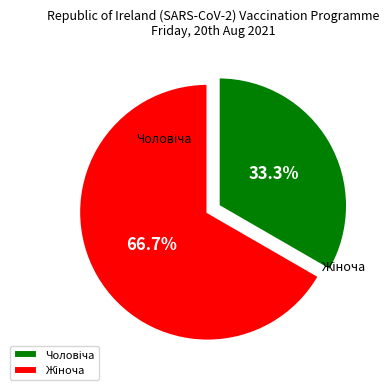

What is the change in value from Чоловіча to Жіноча?

+1